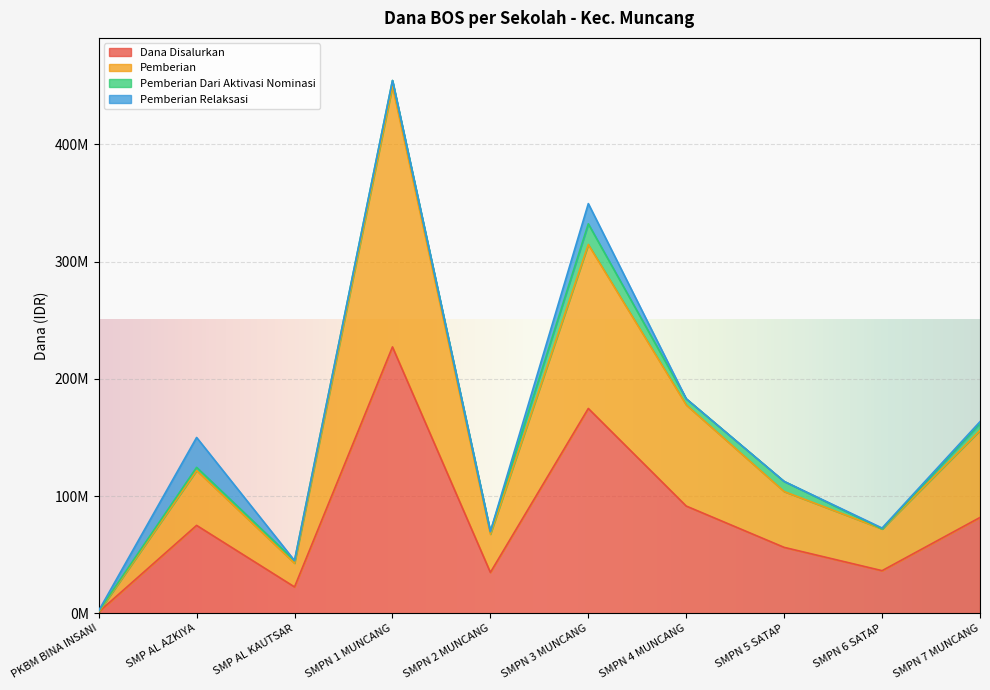

What are all the series names shown in the legend?

Dana Disalurkan, Pemberian, Pemberian Dari Aktivasi Nominasi, Pemberian Relaksasi